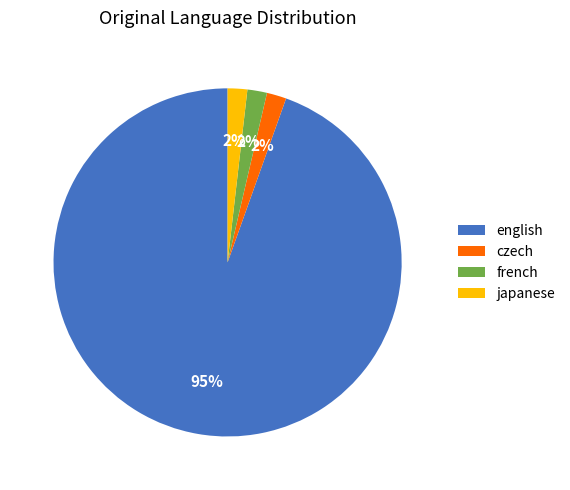

True or false: french accounts for 13% of the total.

False